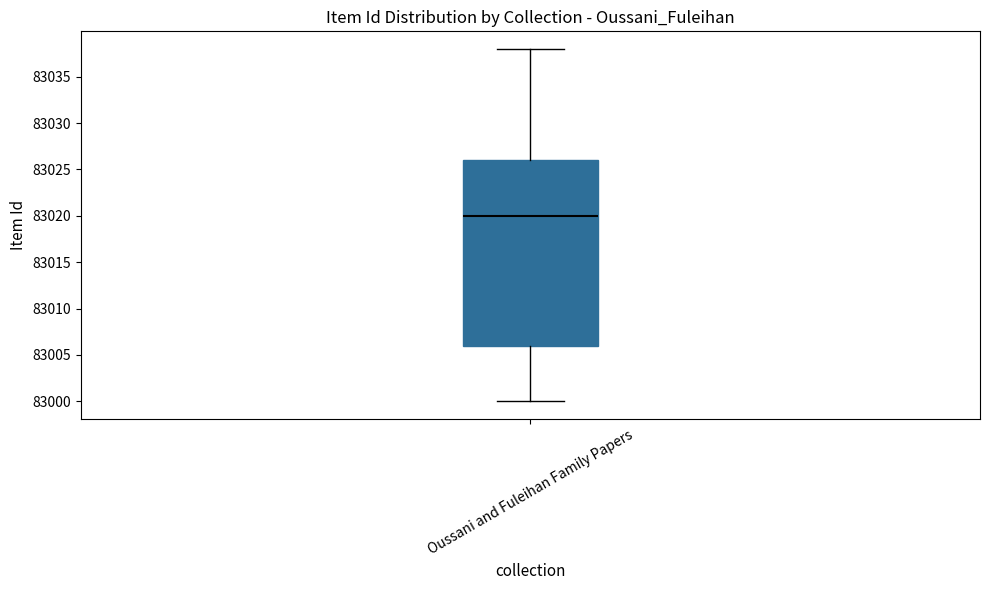

Transcribe this box plot: give where the median line is, the range the box spans, and where the two whiskers end, as read against the y-axis. The values are not printed on the chart, so give them approximately, as read against the axis.

median 83020, box 83006 to 83026, whiskers 83000 to 83038